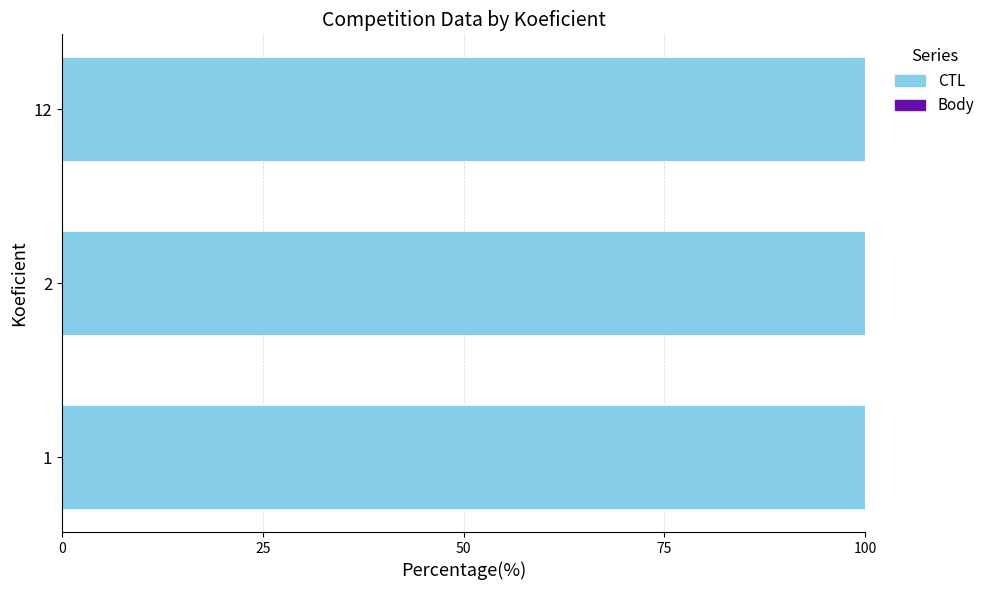

The CTL series shows 135.5 at 2. True or false?

False